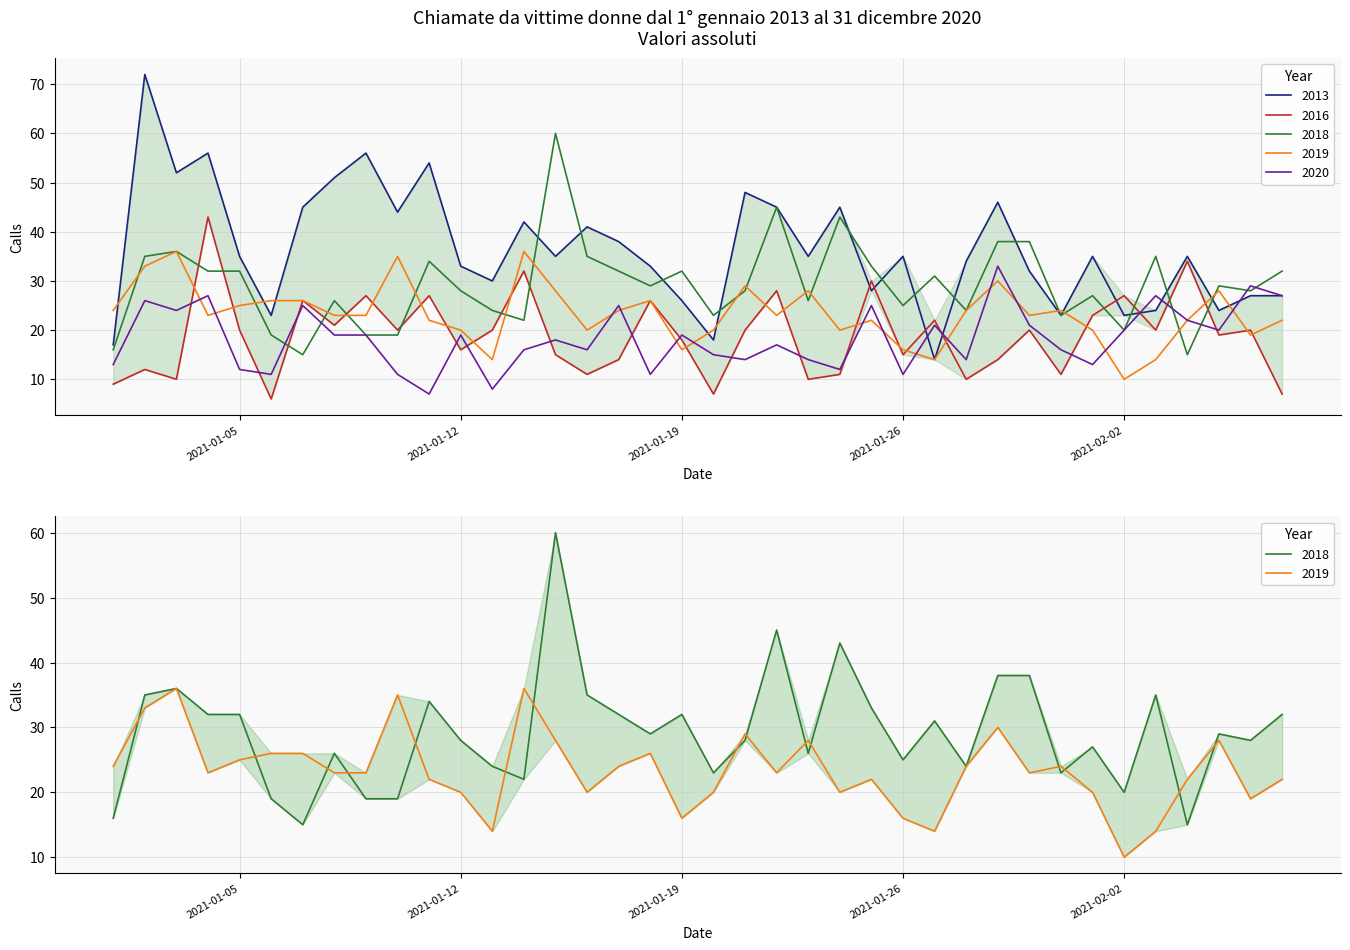

The value of 2019 at 26 is 22. True or false?

False